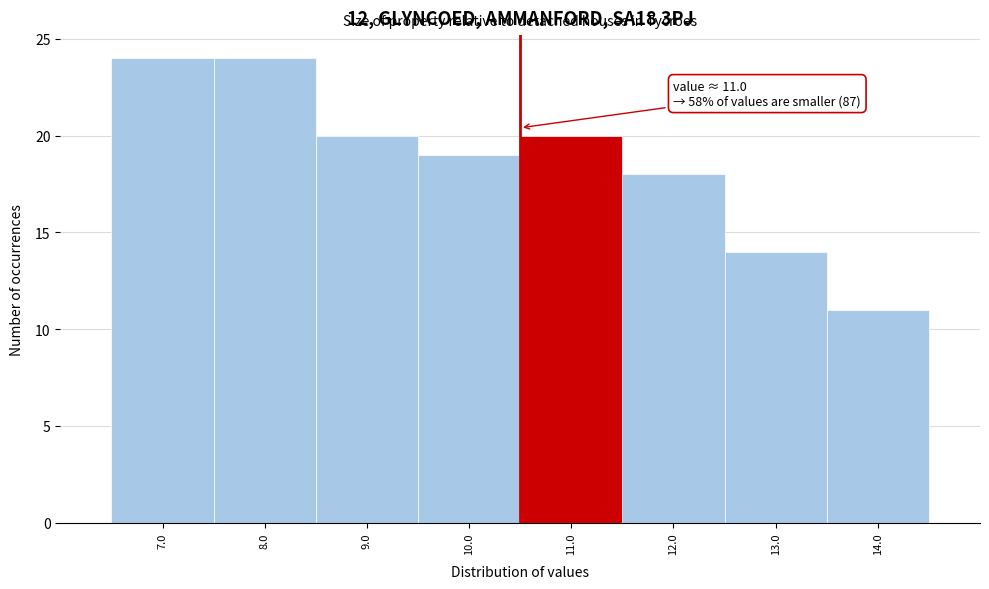

Reading right to left, list all the values displayed in this chart.

14.0=11	13.0=14	12.0=18	11.0=20	10.0=19	9.0=20	8.0=24	7.0=24